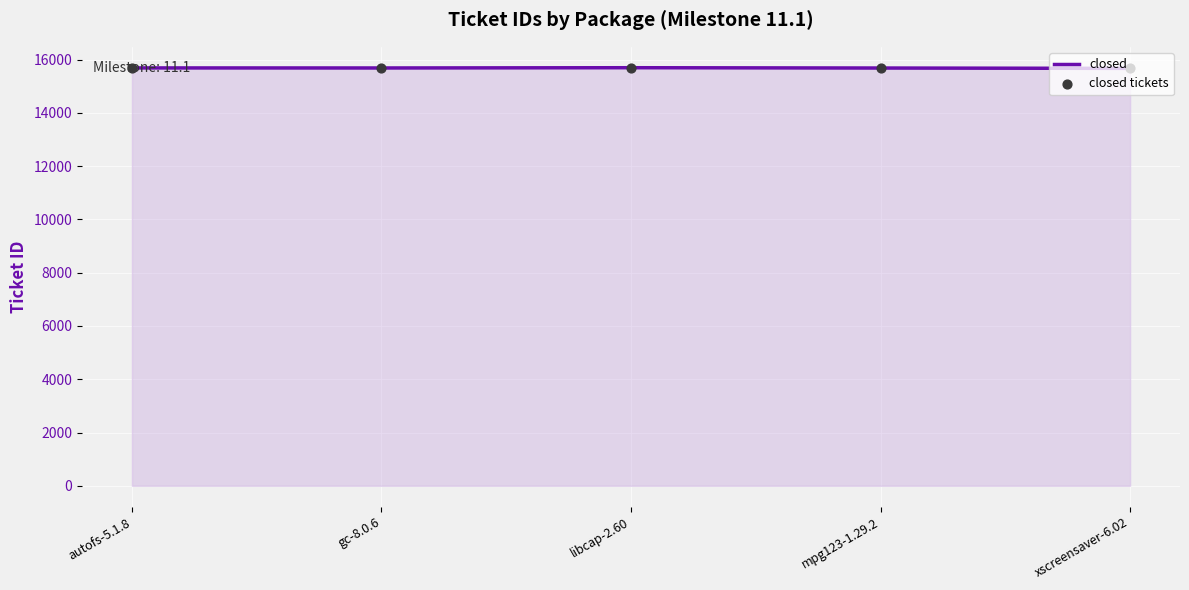

True or false: there are more than 2 points higher than both neighbors.

False